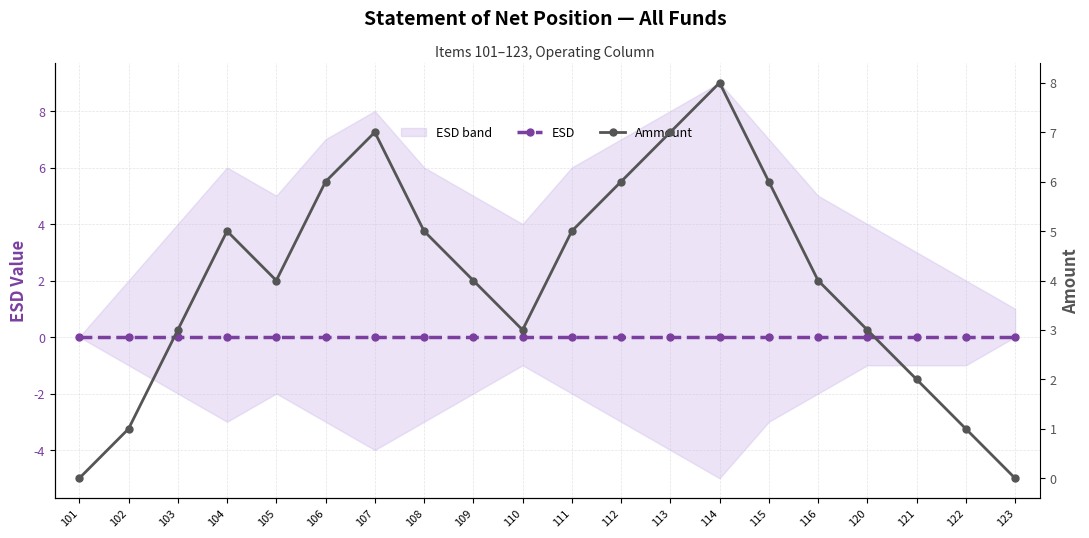

How many categories are shown in the chart?

20